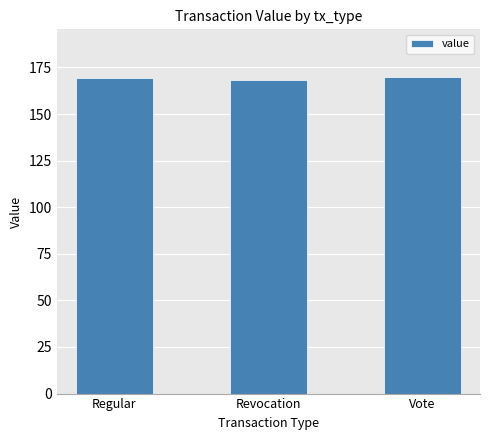

What is the smallest value displayed?

168.5